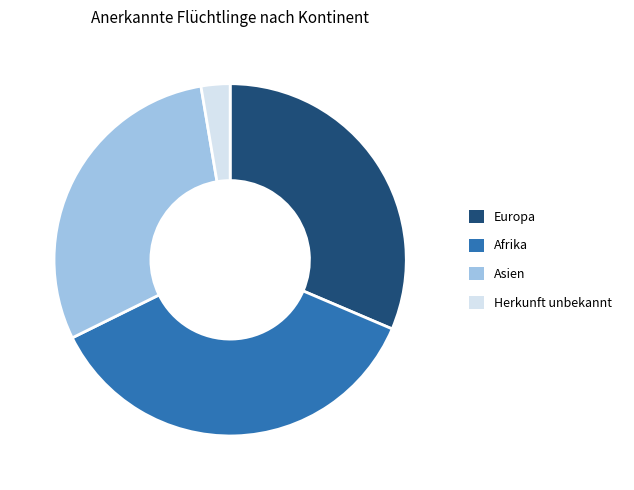

Does Herkunft unbekannt represent more than half of the total?

No